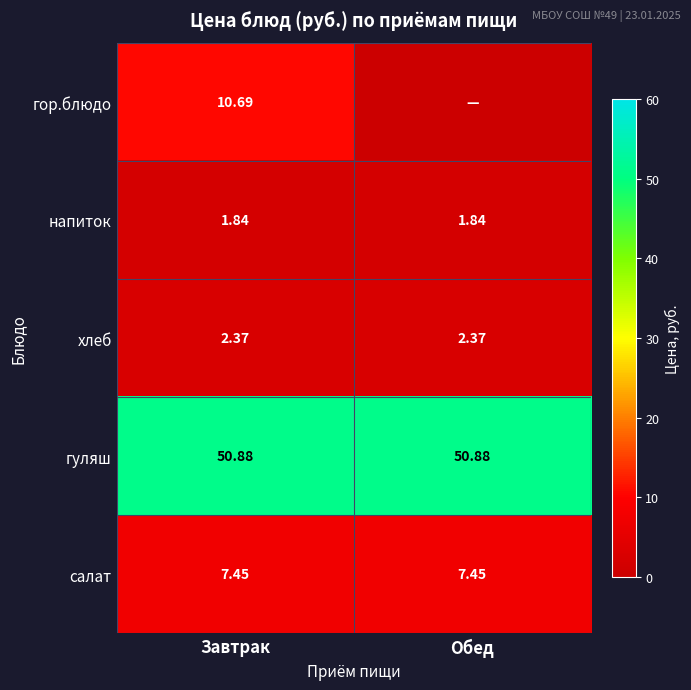

What is the total value across all series at Обед?

62.5